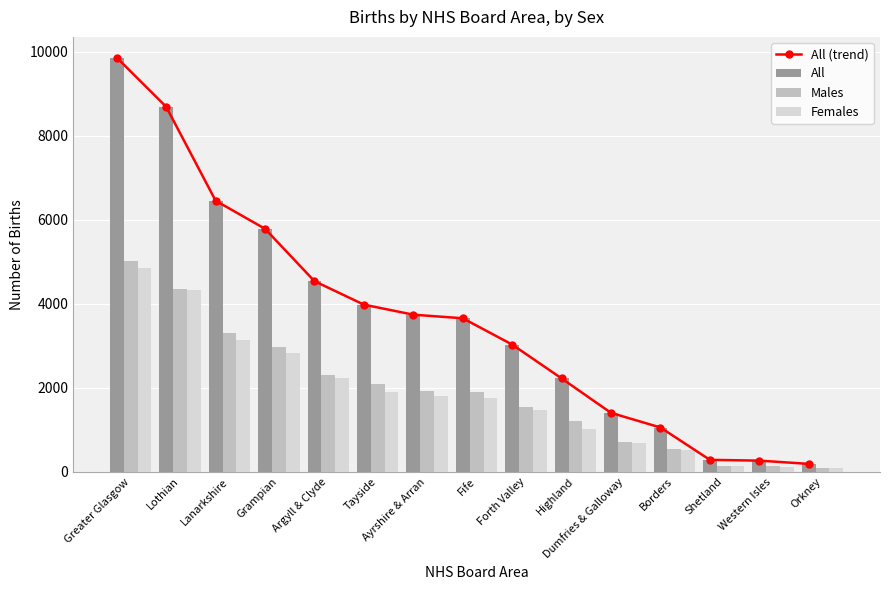

What is the sum of the All values at Dumfries & Galloway and Lanarkshire?

7856